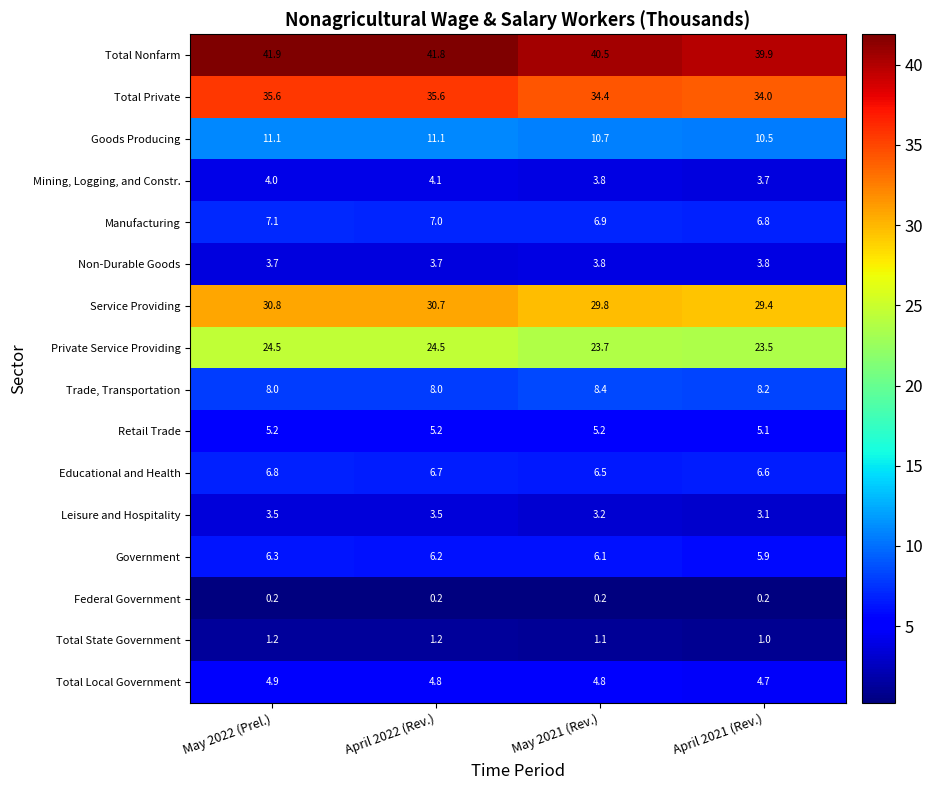

How many Manufacturing values are between 6 and 7?

3